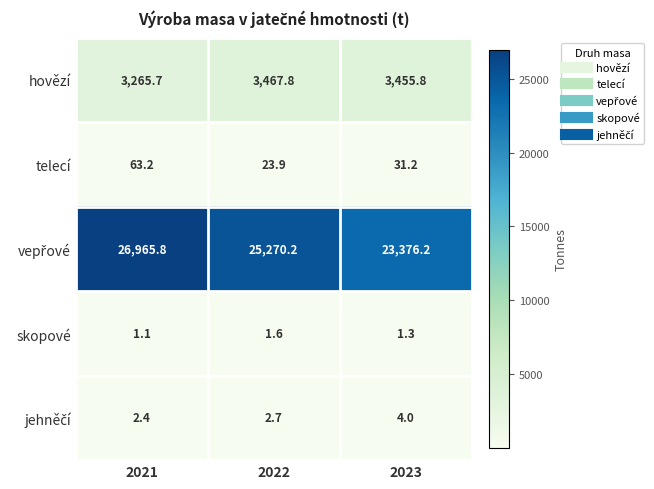

Read the telecí value at 2021.

63.2